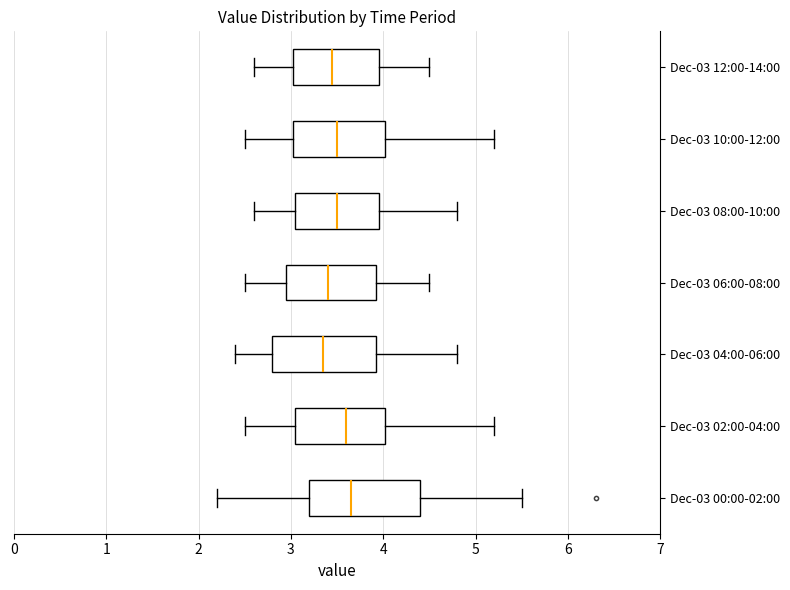

Where does the right whisker of the box for Dec-03 12:00-14:00 end on the x-axis? The values are not printed on the chart, so give them approximately, as read against the axis.

4.5